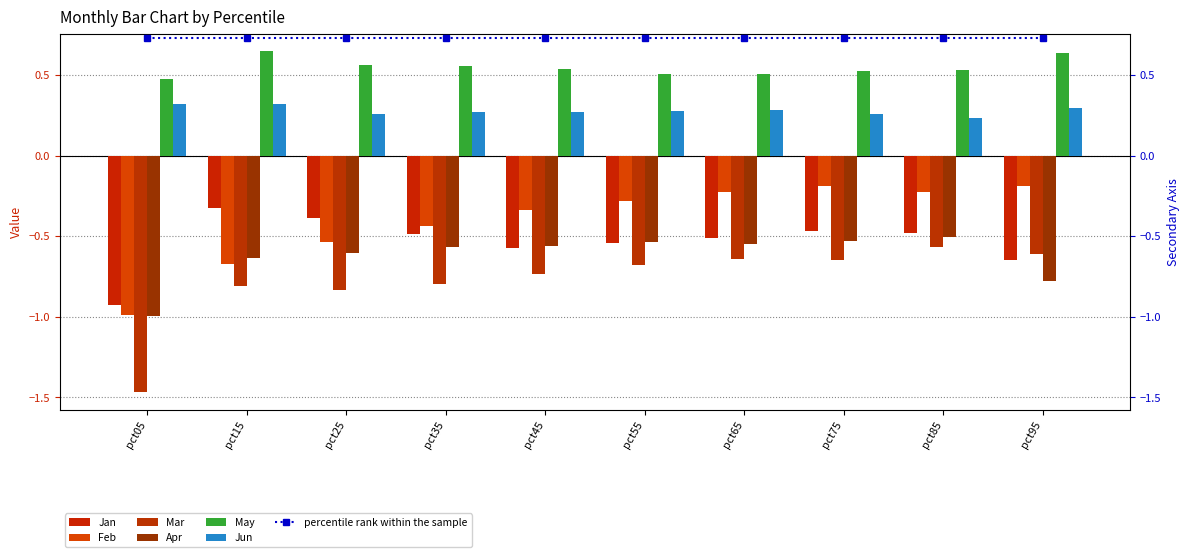

True or false: Jun has a value of 0.3 at pct45.

True